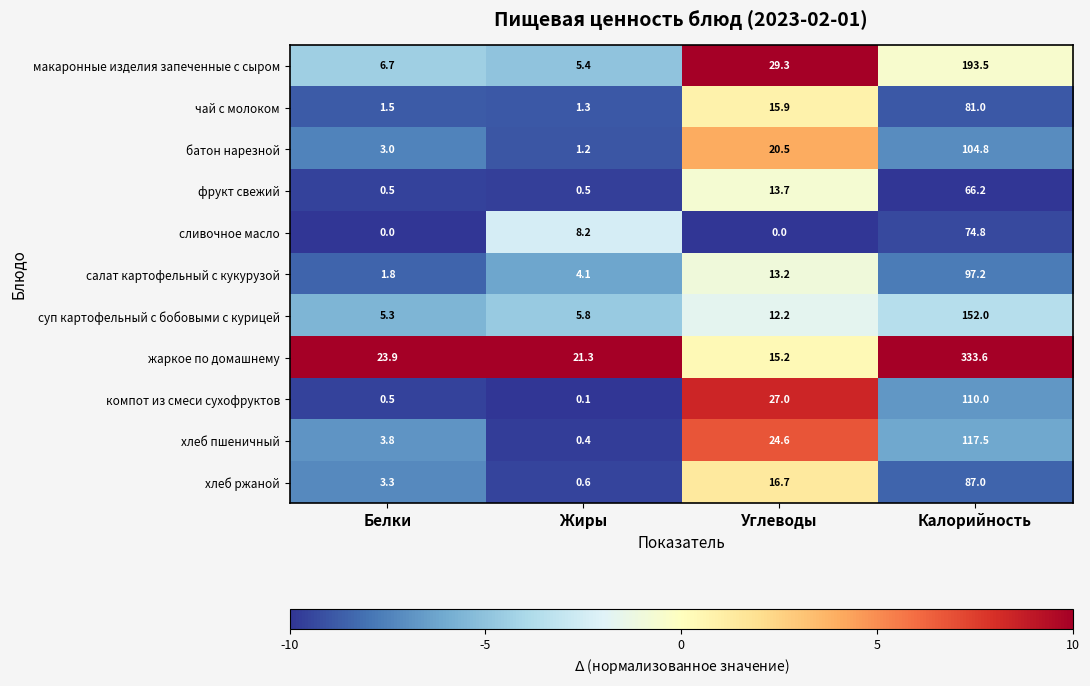

Which series has the widest spread of values?

жаркое по домашнему